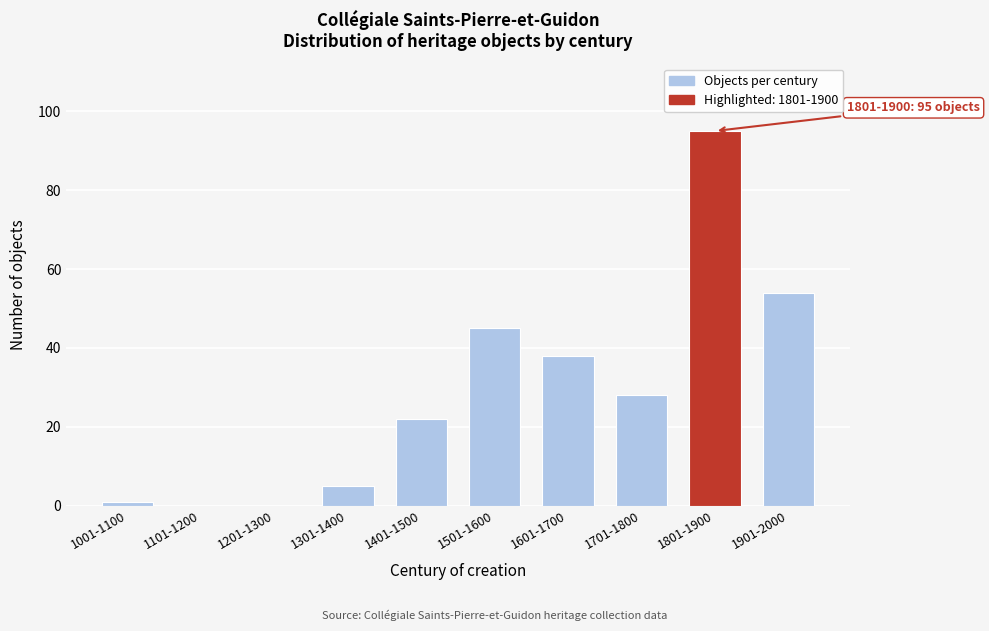

Reading left to right, list all the values displayed in this chart.

1001-1100=1	1101-1200=0	1201-1300=0	1301-1400=5	1401-1500=22	1501-1600=45	1601-1700=38	1701-1800=28	1801-1900=95	1901-2000=54